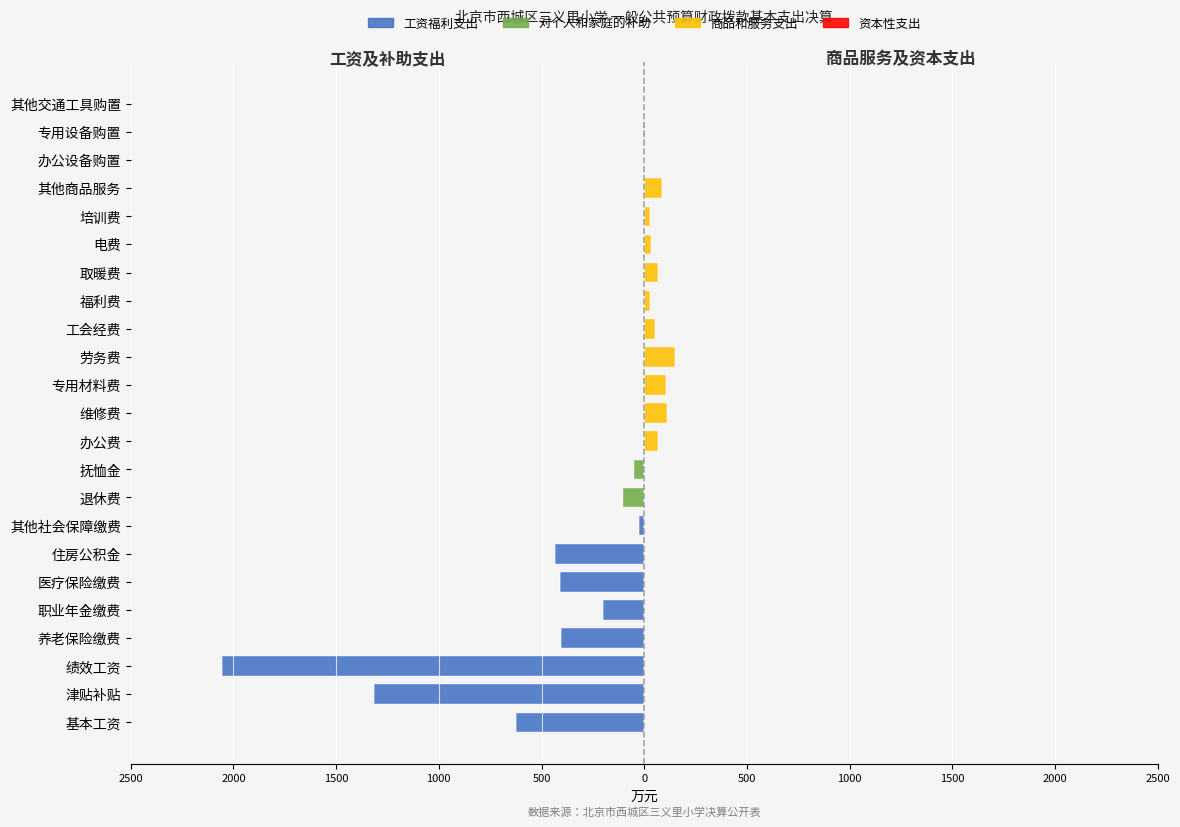

The 资本性支出 series shows 0.0 at 维修费. True or false?

True